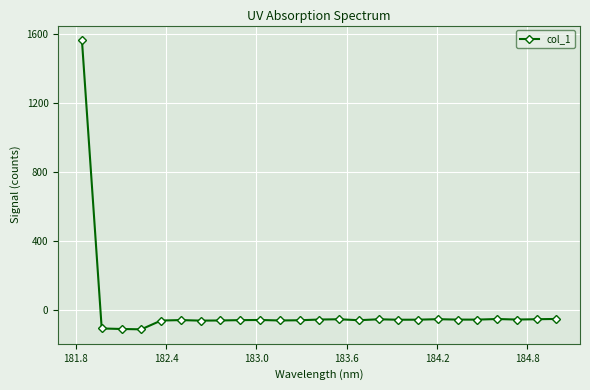

What is the average value?

4.2